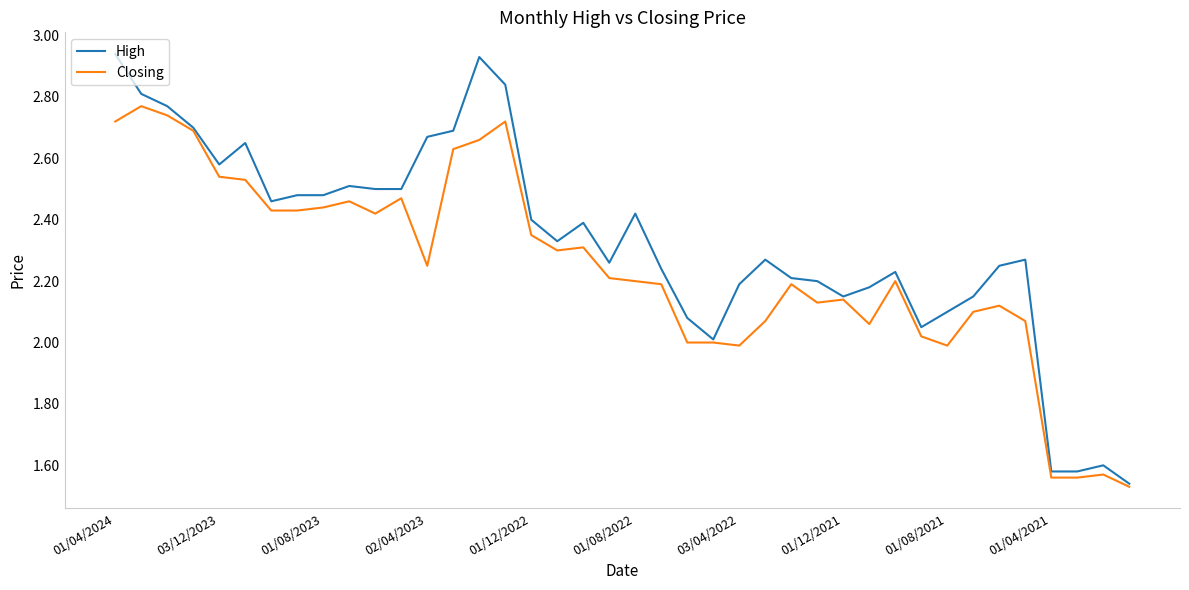

Rank the series by their maximum value, from highest to lowest.

High, Closing